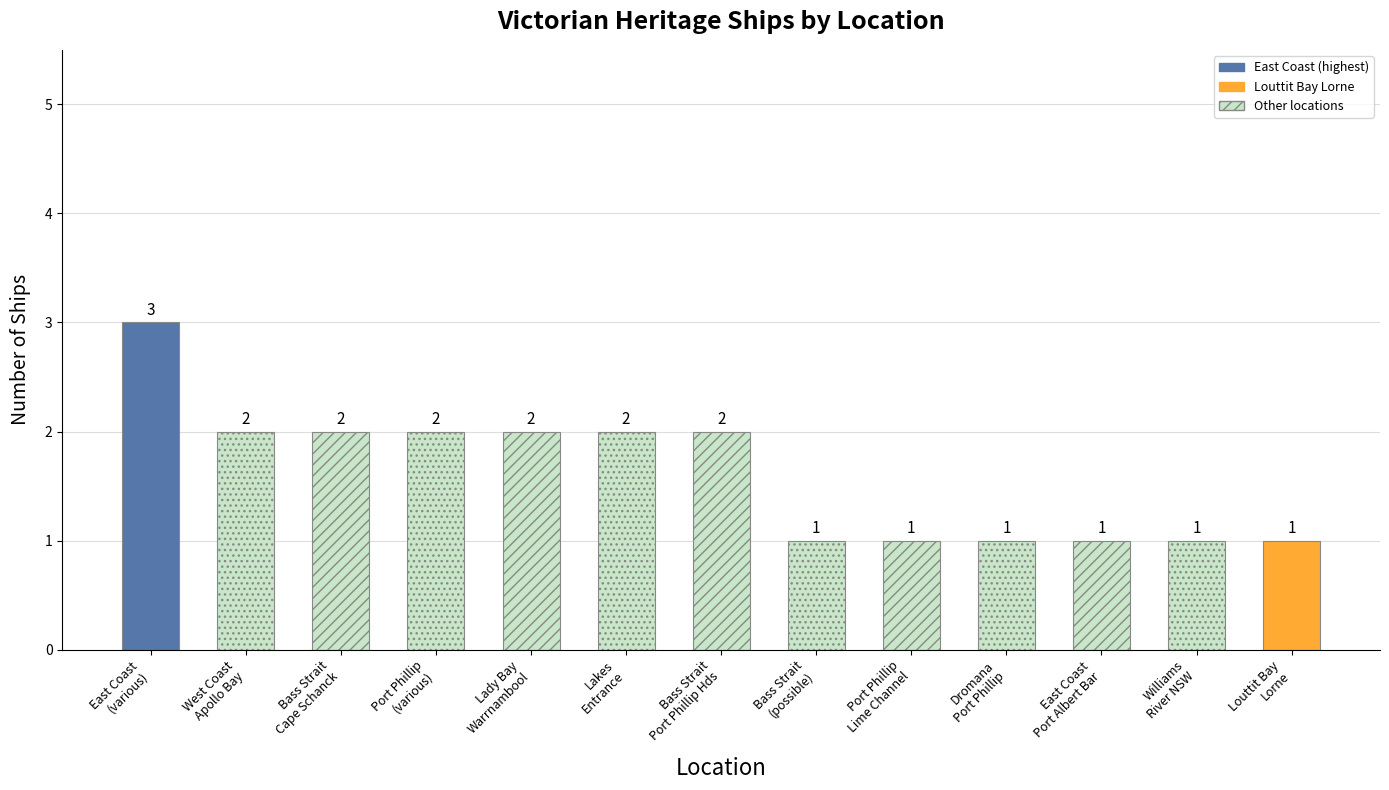

What is the sum of all values?

21